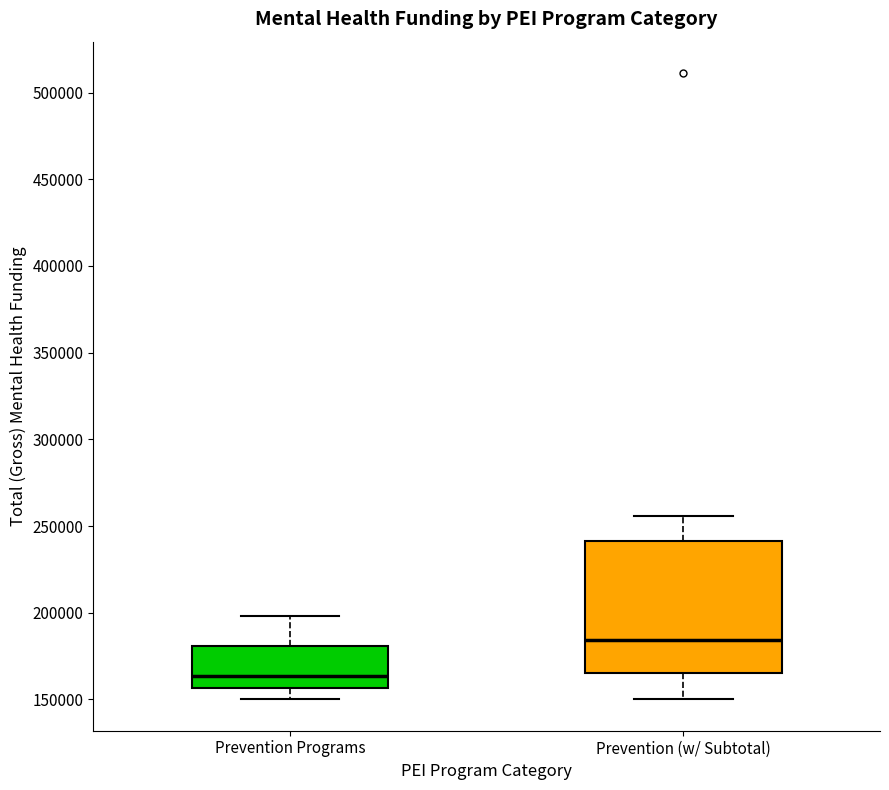

Comparing the boxes themselves (not the whiskers), which one is the tallest?

Prevention (w/ Subtotal)